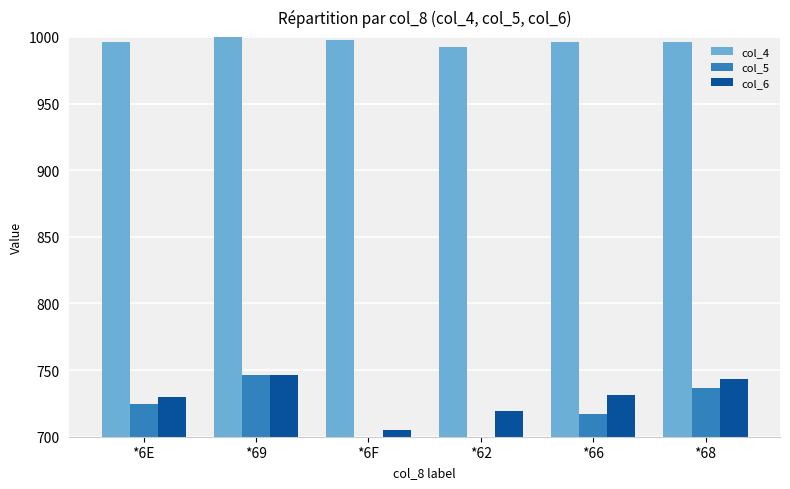

Which series has the largest total across all categories?

col_4